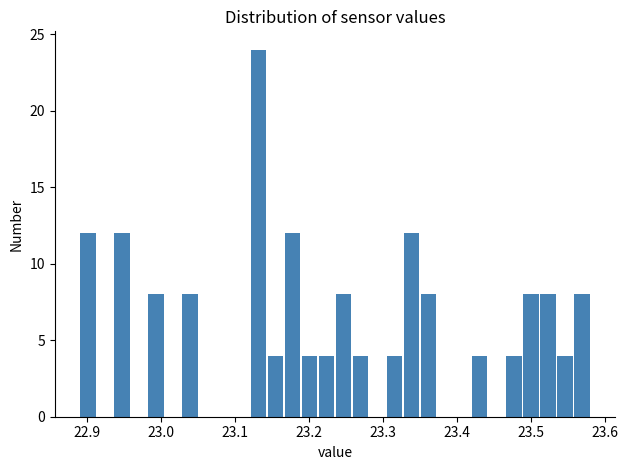

Around what value on the x-axis is the tallest bar? Give the approximate position of its centre, as read against the axis.

23.13